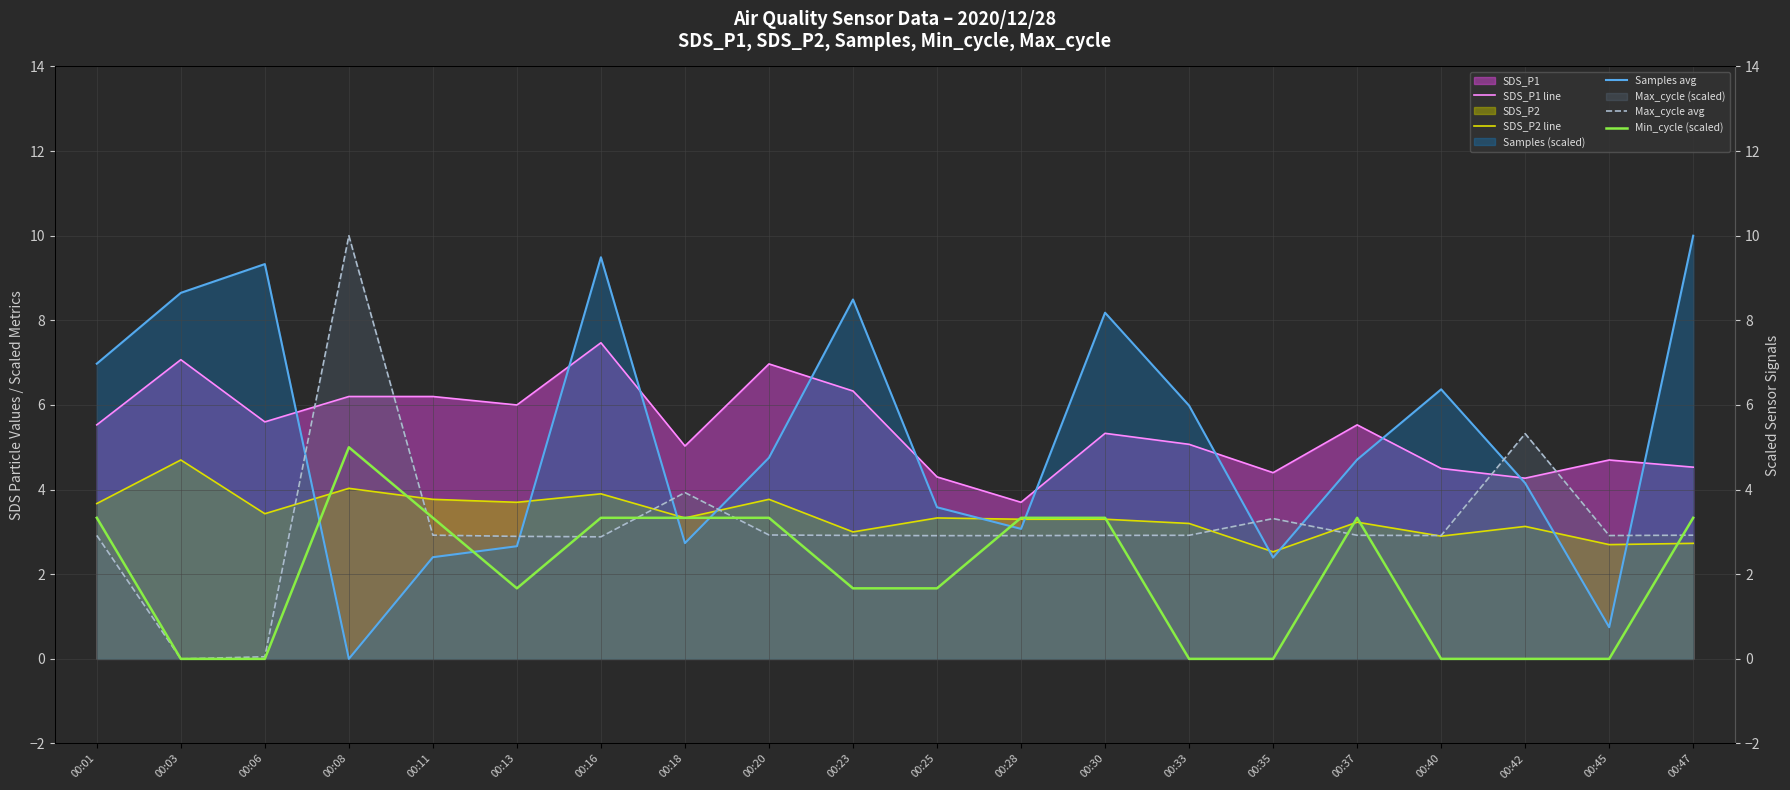

What is the greatest value displayed?

10.0